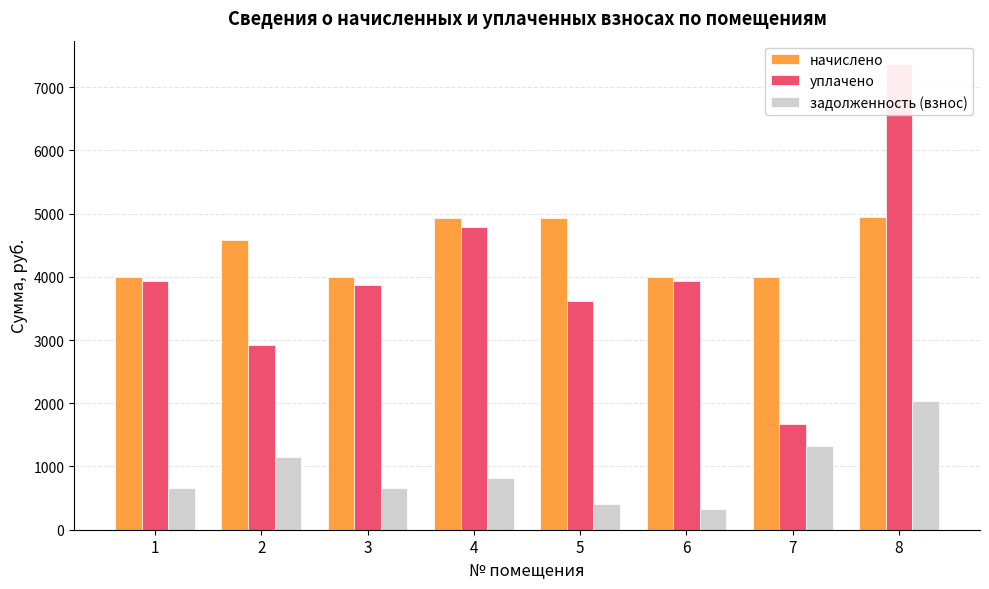

Reading left to right, what are all the values shown in this chart?

начислено: 3993.6	4588.8	3993.6	4934.4	4934.4	3993.6	3993.6	4944.0
уплачено: 3926.7	2915.8	3868.5	4779.6	3623.7	3930.3	1674.1	7365.4
задолженность (взнос): 659.6	1147.2	659.4	814.6	411.2	331.2	1331.2	2033.4